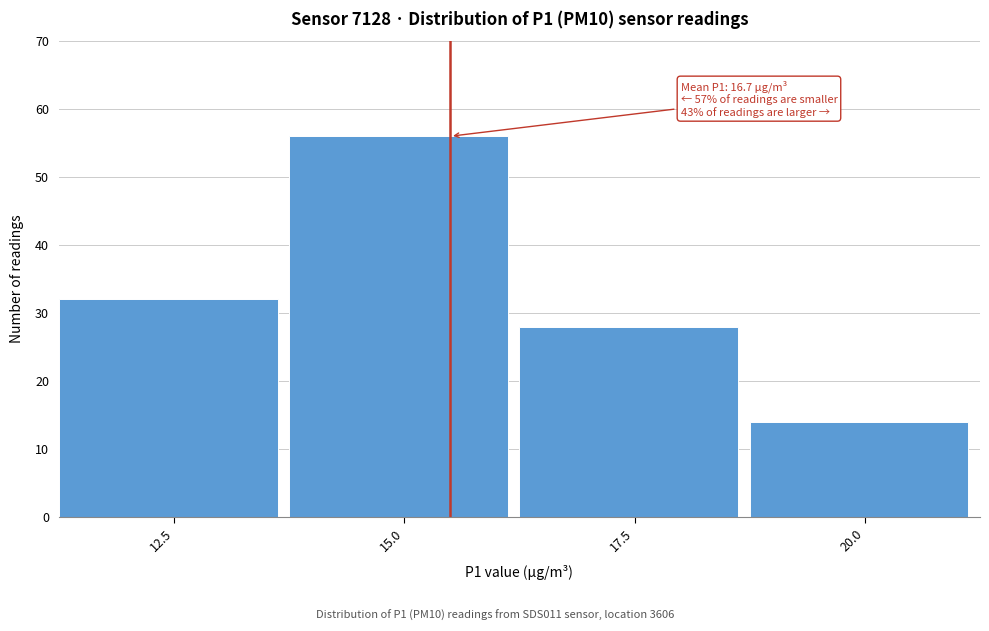

Reading left to right, what are all the values shown in this chart?

12.5=32	15.0=56	17.5=28	20.0=14